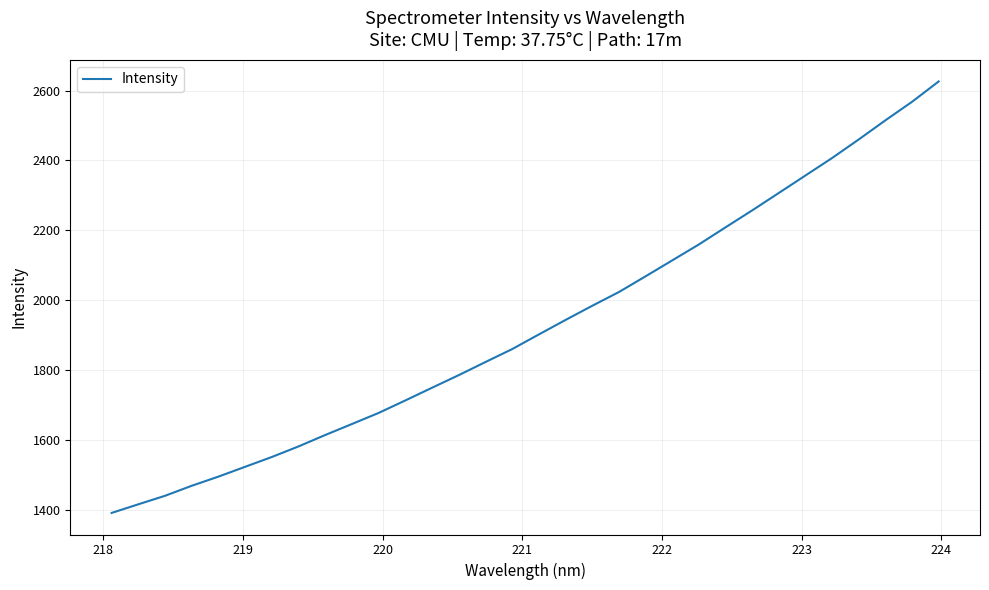

What is the smallest value displayed?

1391.1